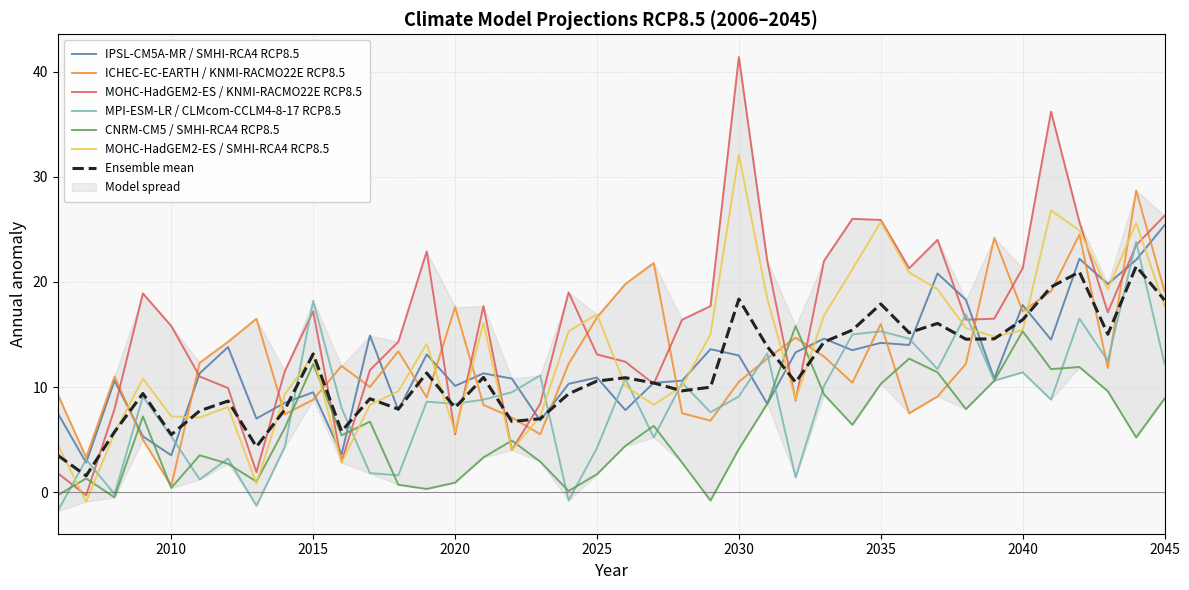

Which series has the widest spread of values?

MOHC-HadGEM2-ES / KNMI-RACMO22E RCP8.5